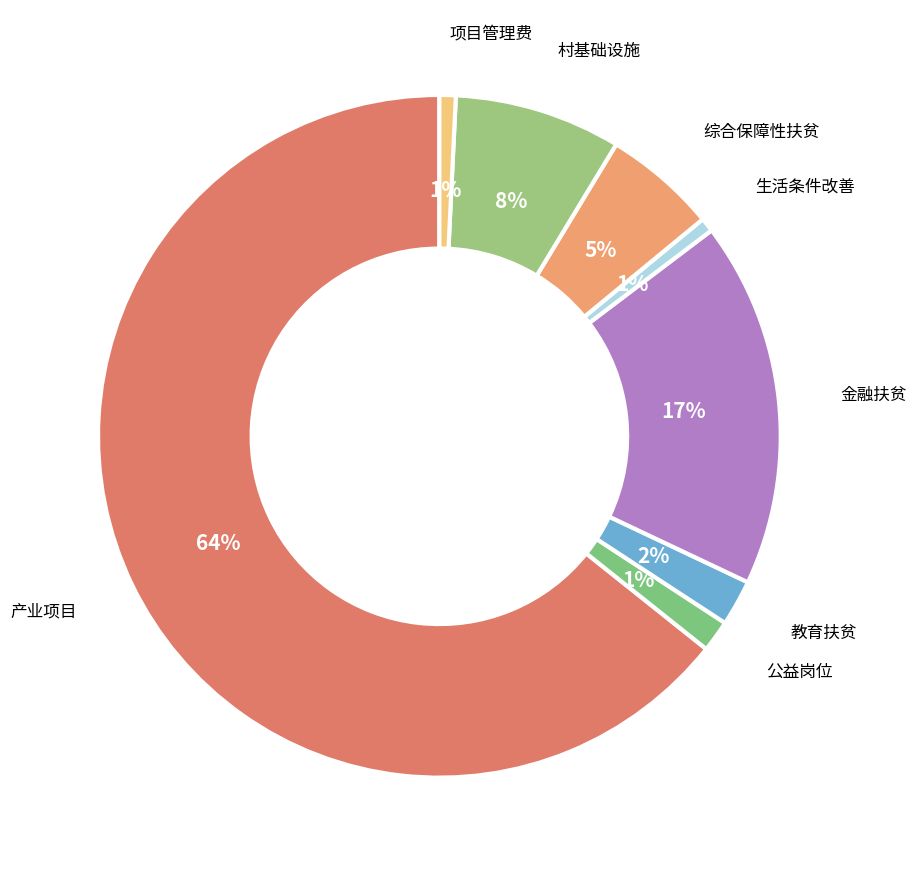

What is the largest slice in the pie chart?

产业项目